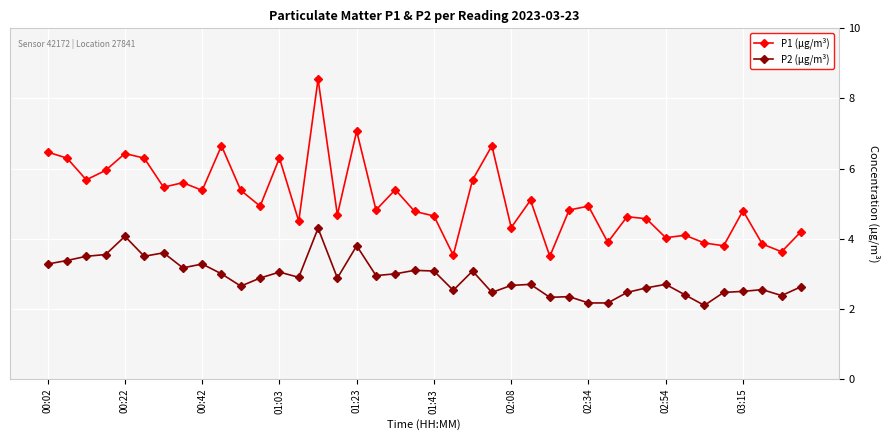

What is the value of the P2 (µg/m³) point at the 25th from the left?

2.7